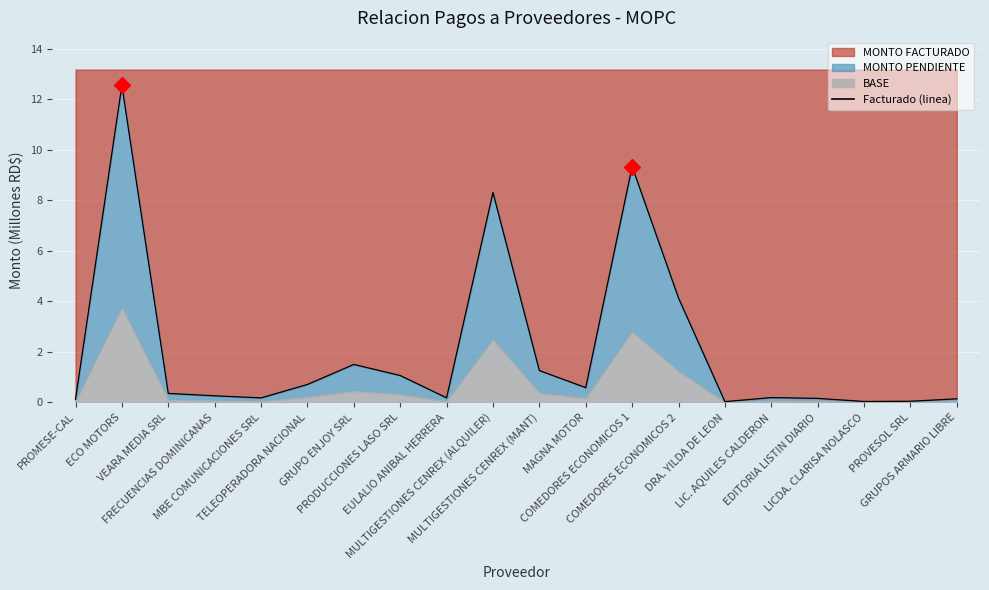

True or false: the data has more than 1 interior local peaks.

True